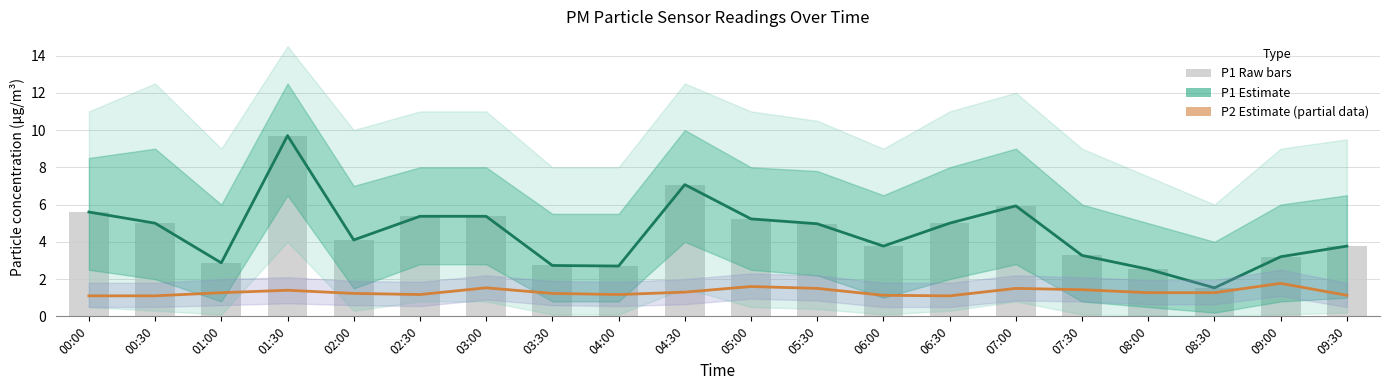

Where does the P1 Estimate series first go above 4?

00:00